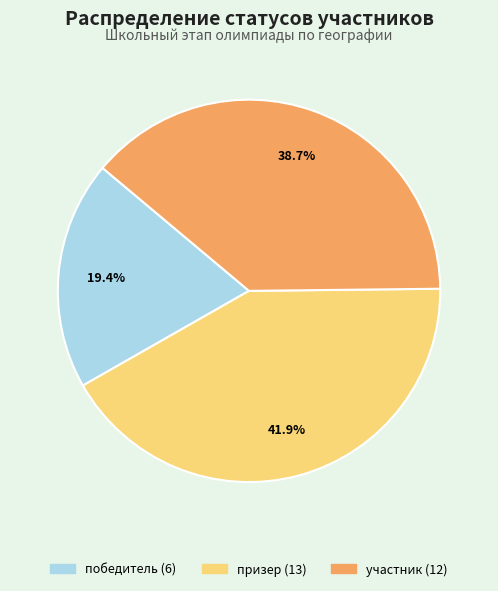

How many segments does this pie chart have?

3